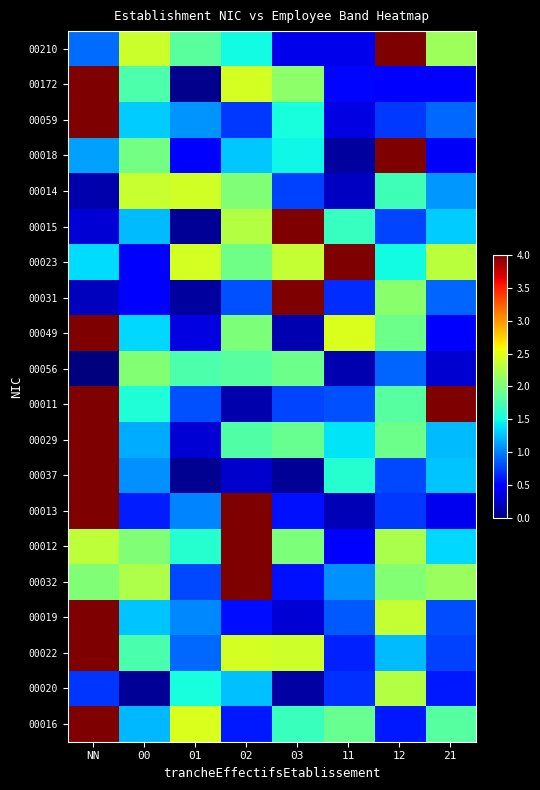

What is the total value across all series at 12?

35.7